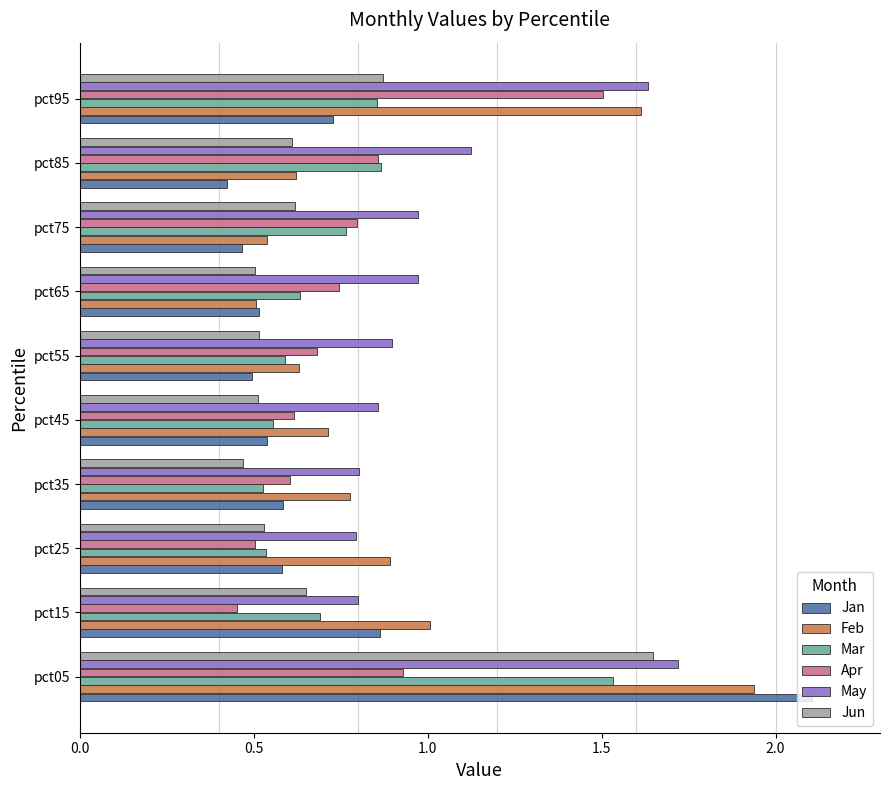

Which series has the largest total across all categories?

May